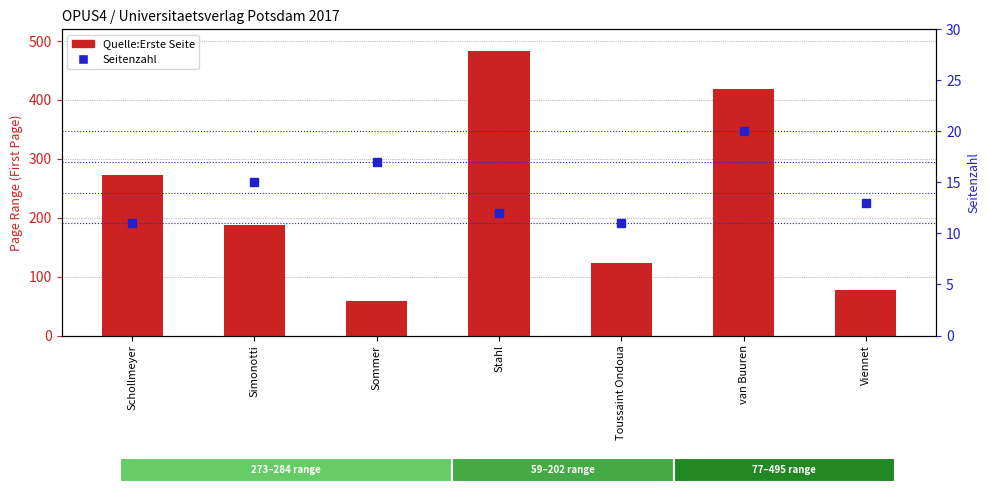

How many Seitenzahl values are between 11 and 17?

6